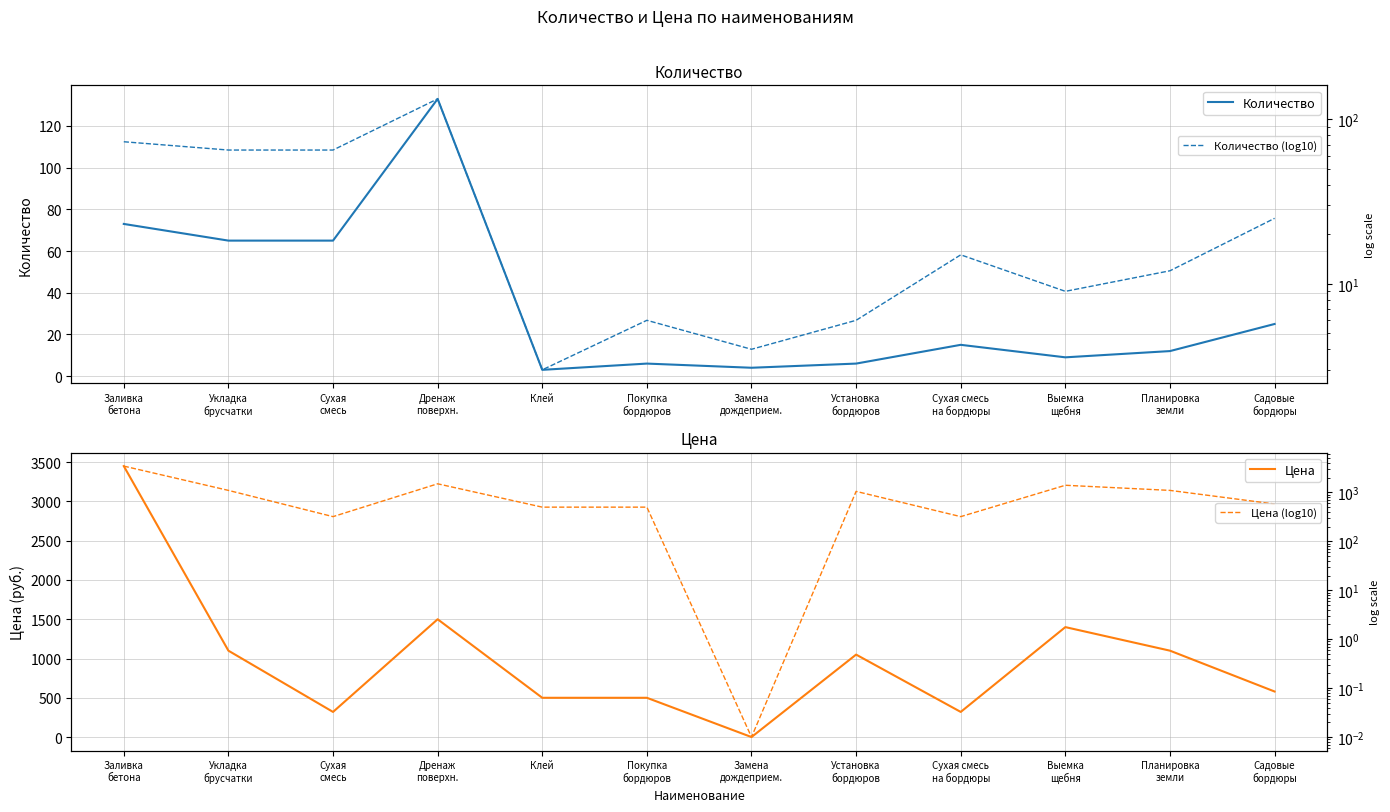

The value of Цена (log10) at Замена
дождеприем. is 0.0. True or false?

False